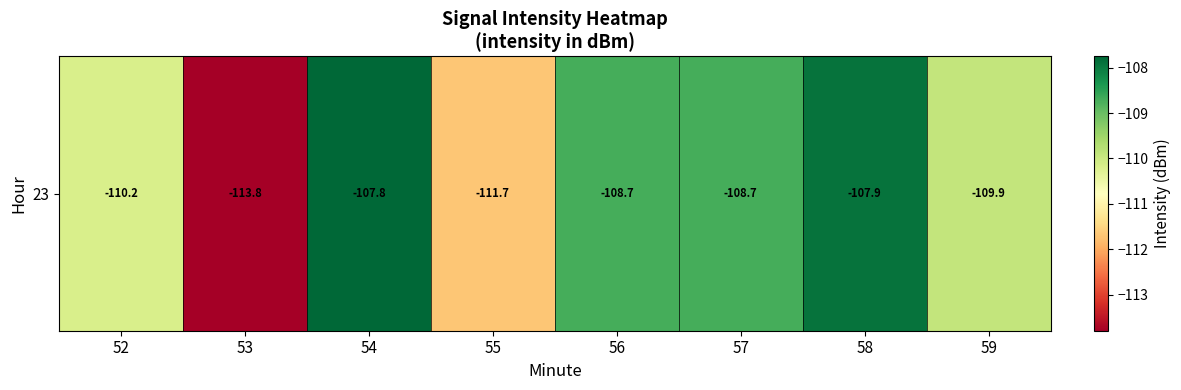

Rank the categories by value from lowest to highest.

53, 55, 52, 59, 56, 57, 58, 54